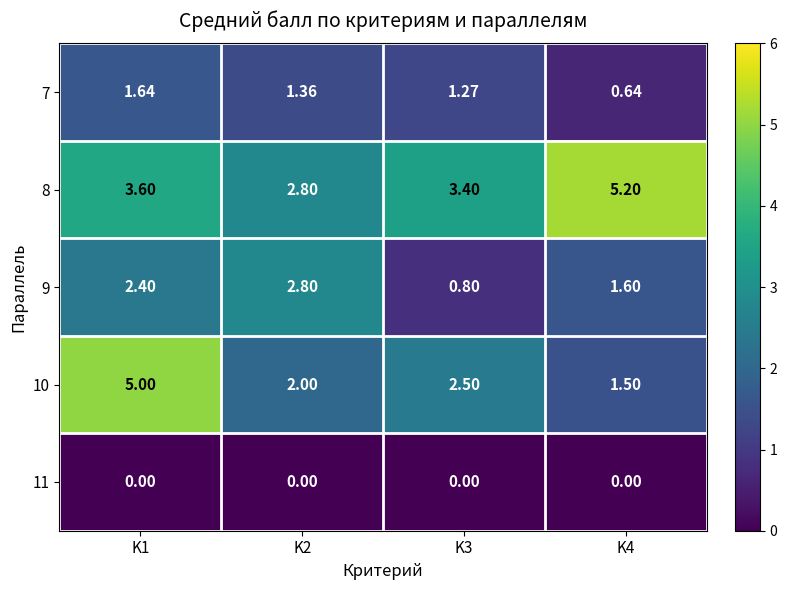

Is the value of 9 at K4 greater than the value of 11 at K3?

Yes